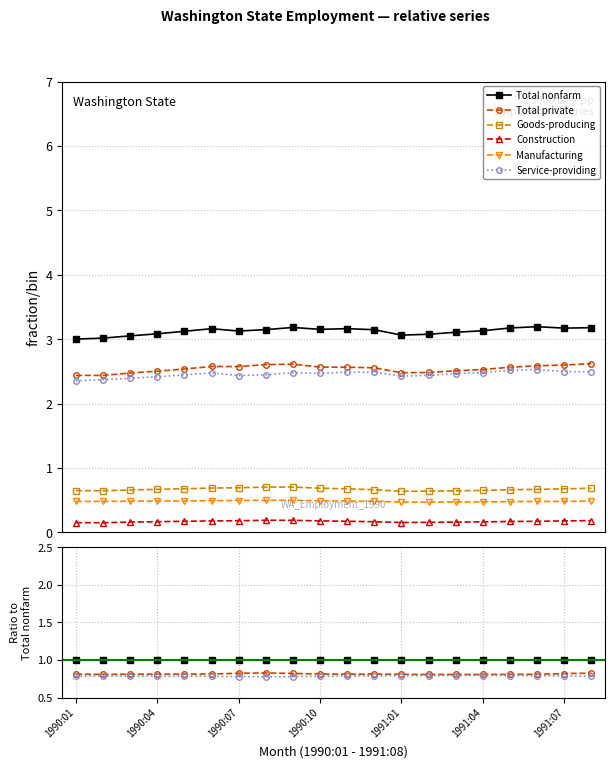

Which series has the widest spread of values?

Total private